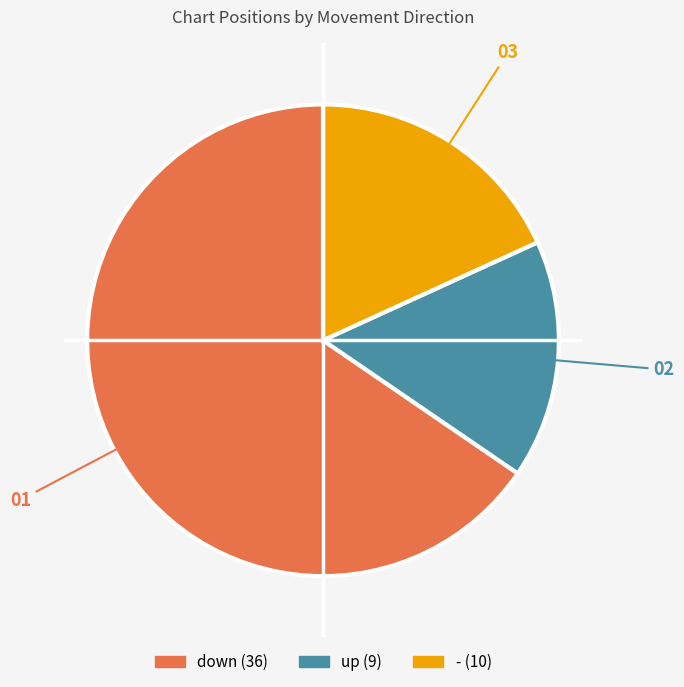

The down slice represents 65% of the pie. True or false?

True